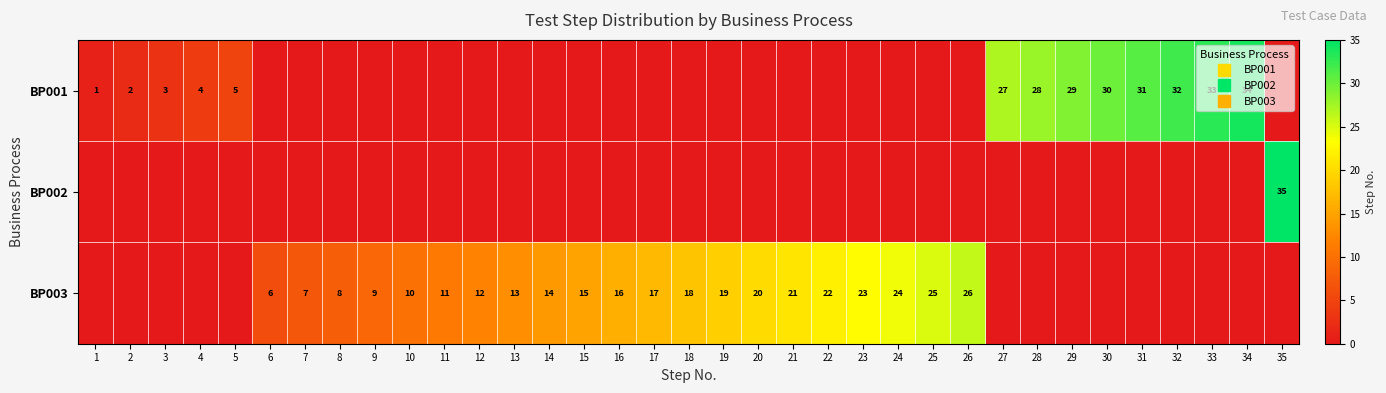

List the series in order of their peak value, lowest first.

BP003, BP001, BP002